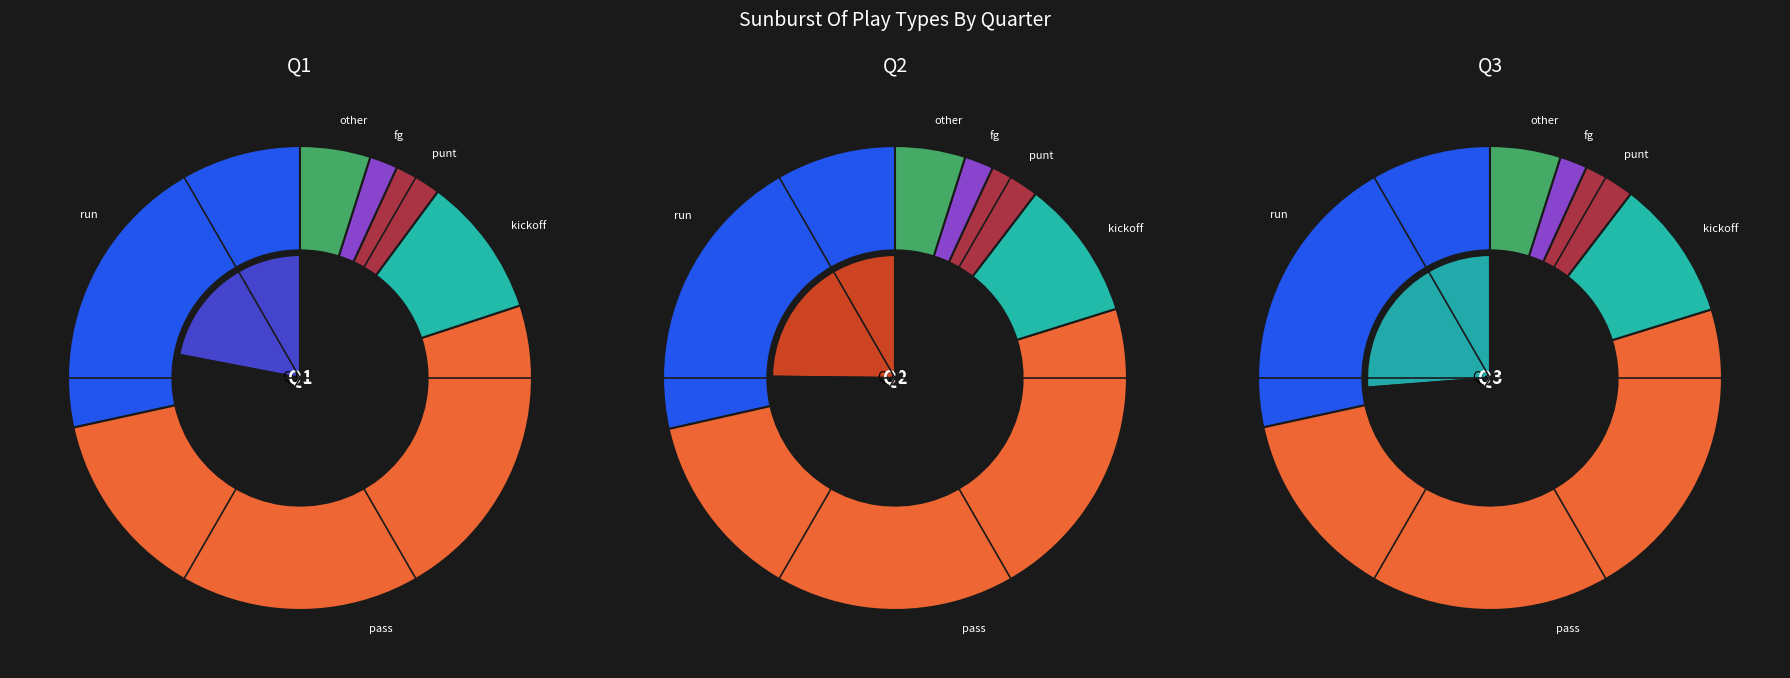

Is it true that kickoff is 10% of the pie?

True